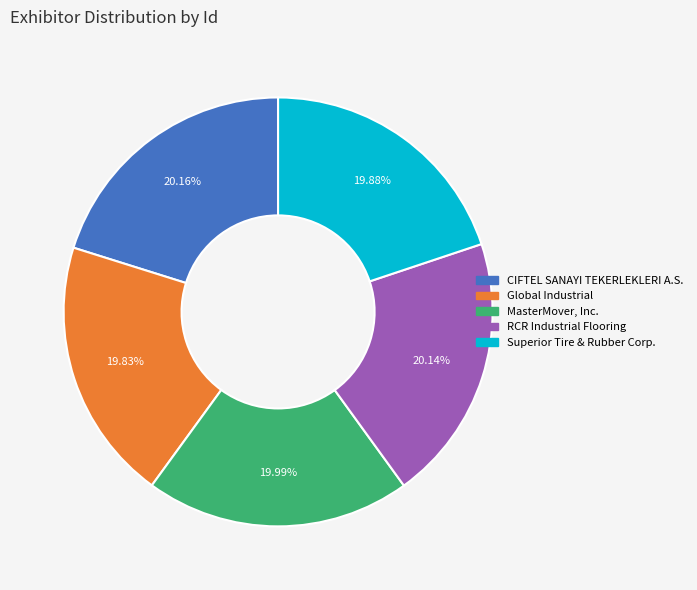

Count the number of slices in the pie.

5